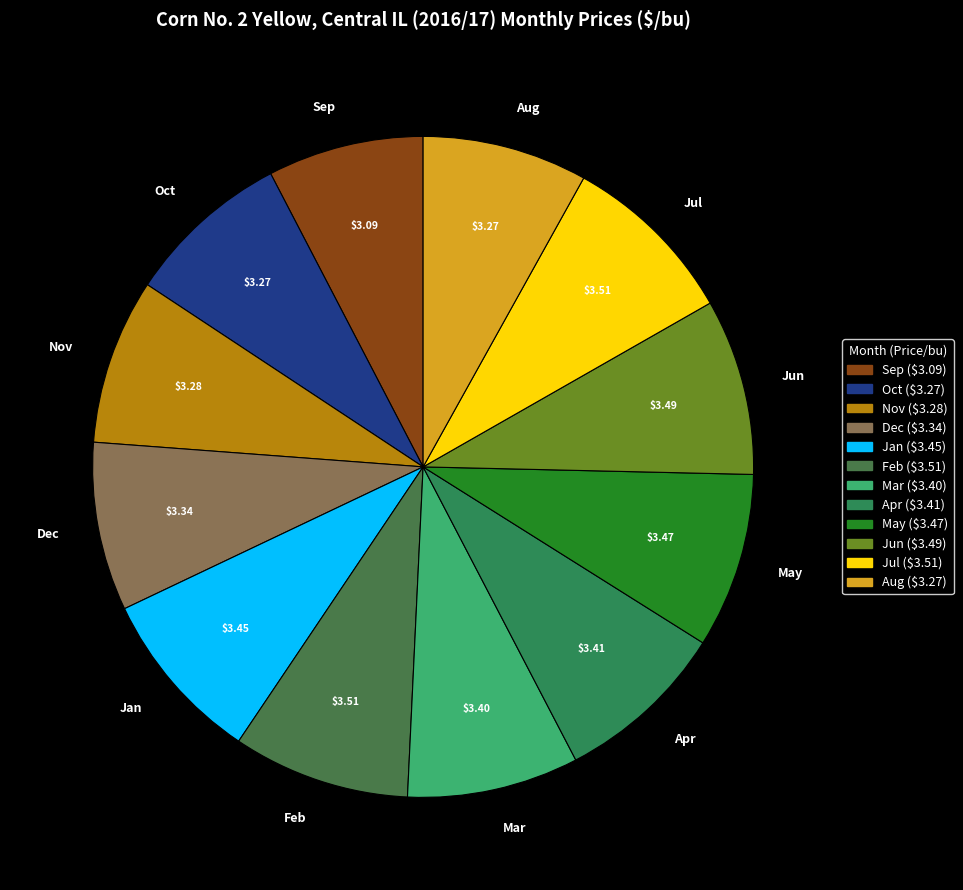

Do Nov and Dec together represent more than half of the pie?

No